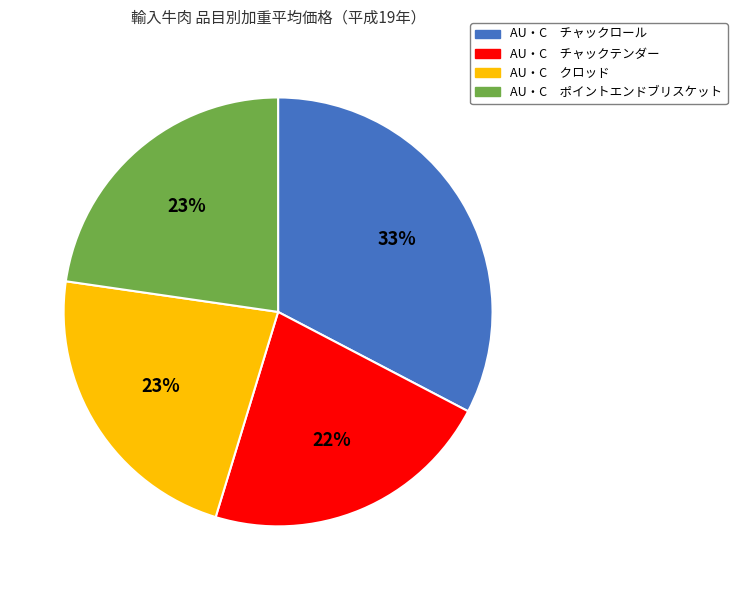

Is AU・C クロッド the majority of the pie?

No